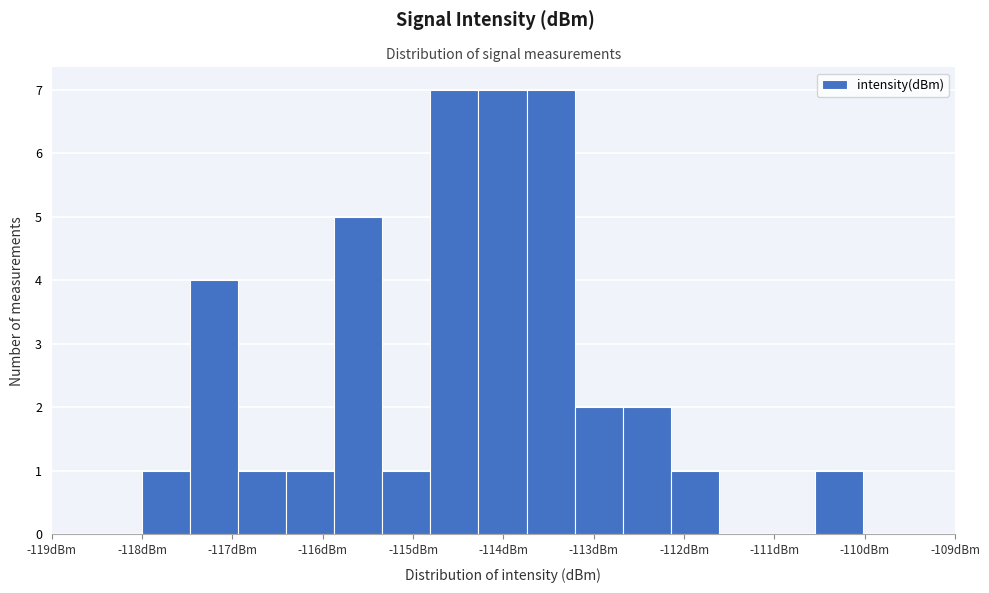

Reading left to right, transcribe this chart: for each bar, give the range it covers on the x-axis and its height. Neither the bar edges nor the heights are printed on the chart, so give them approximately, as read against the axes.

-118.0 to -117.5: 1
-117.5 to -116.9: 4
-116.9 to -116.4: 1
-116.4 to -115.9: 1
-115.9 to -115.3: 5
-115.3 to -114.8: 1
-114.8 to -114.3: 7
-114.3 to -113.7: 7
-113.7 to -113.2: 7
-113.2 to -112.7: 2
-112.7 to -112.1: 2
-112.1 to -111.6: 1
-111.6 to -111.1: 0
-111.1 to -110.6: 0
-110.6 to -110.0: 1